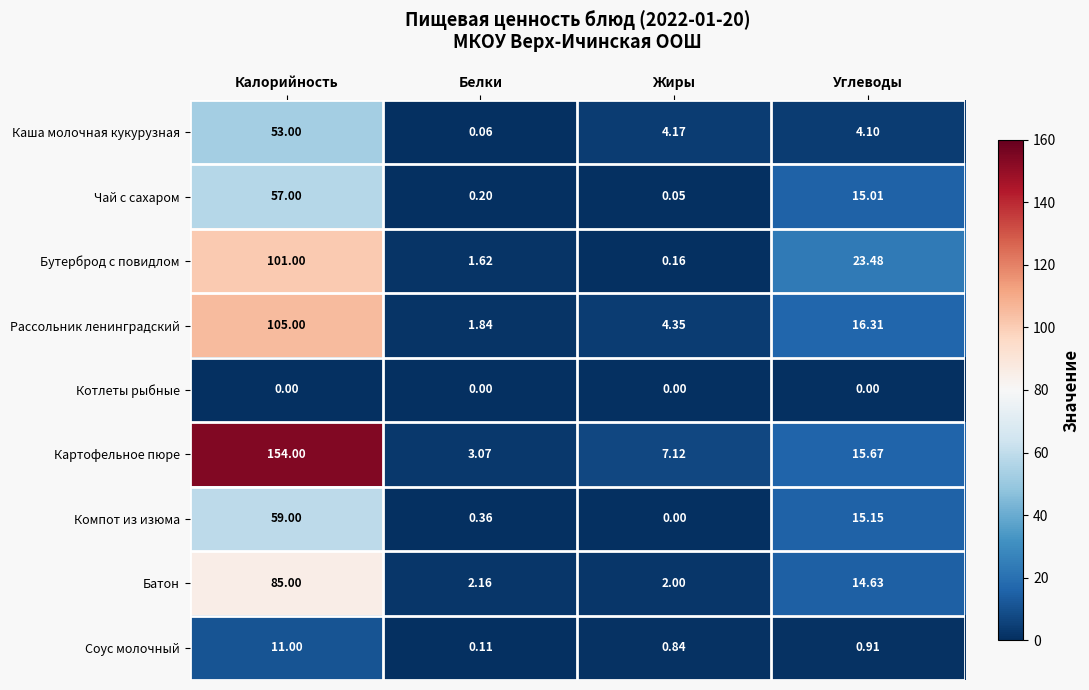

Which category has the lowest value in the Бутерброд с повидлом series?

Жиры